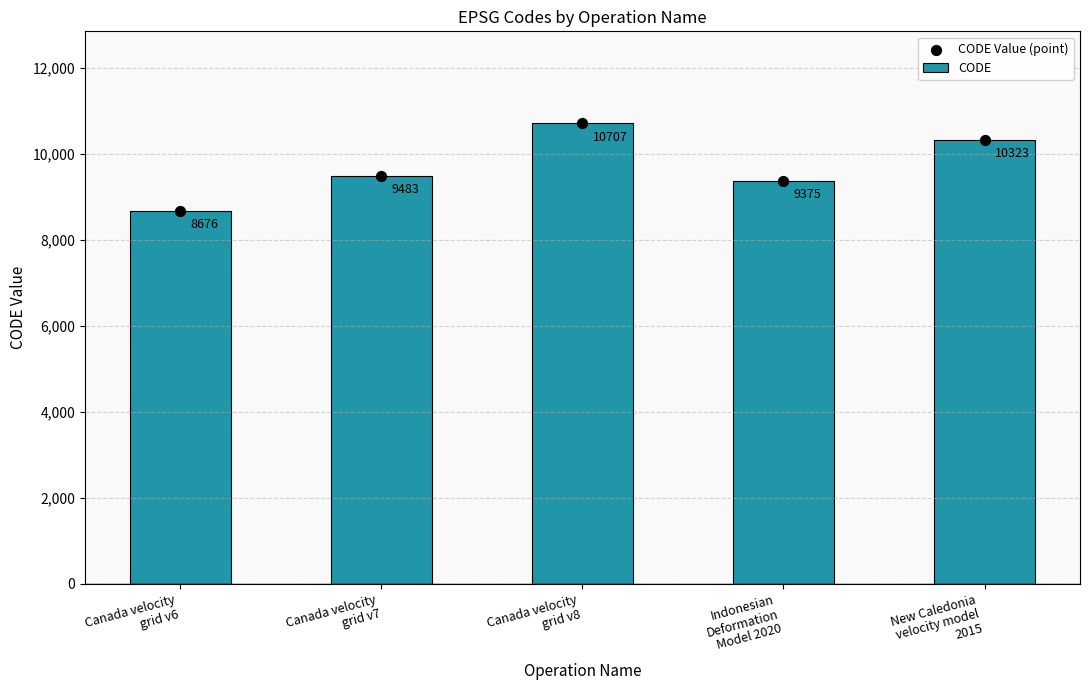

At which category is the sum across all series the highest?

Canada velocity
grid v8